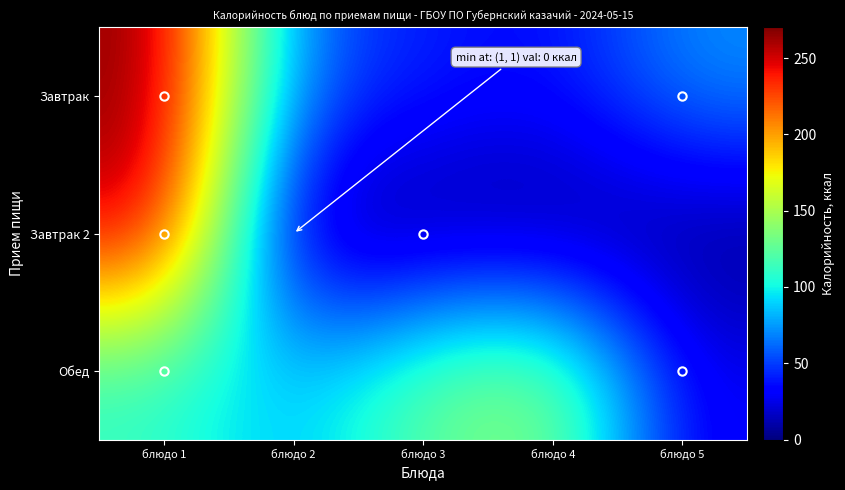

Between блюдо 3 and блюдо 5, which series saw the biggest shift?

Обед